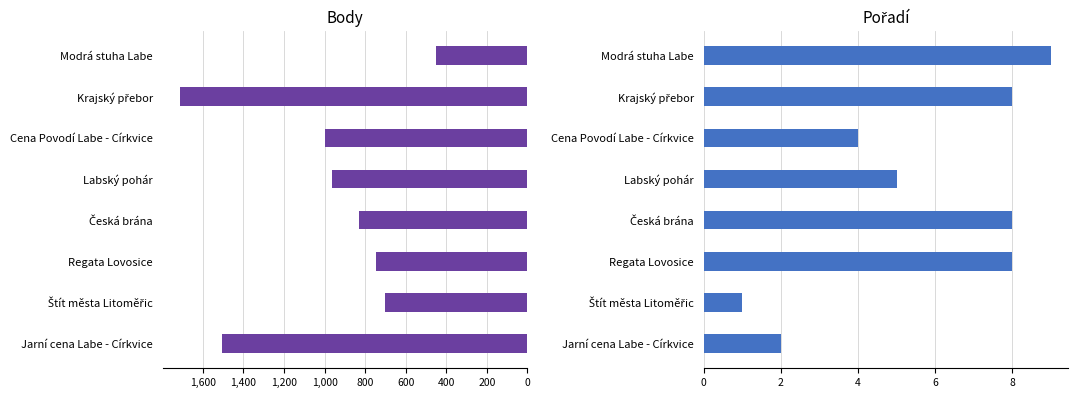

Reading right to left, transcribe all the data shown in this chart.

Body: 1508	703	748	831	962	998	1713	452
Pořadí: 2	1	8	8	5	4	8	9